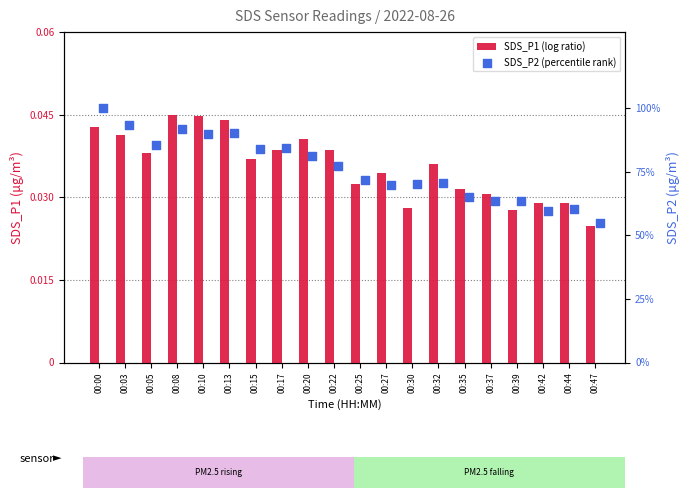

Which series has the largest Y range (max minus min)?

SDS_P2 (percentile rank)